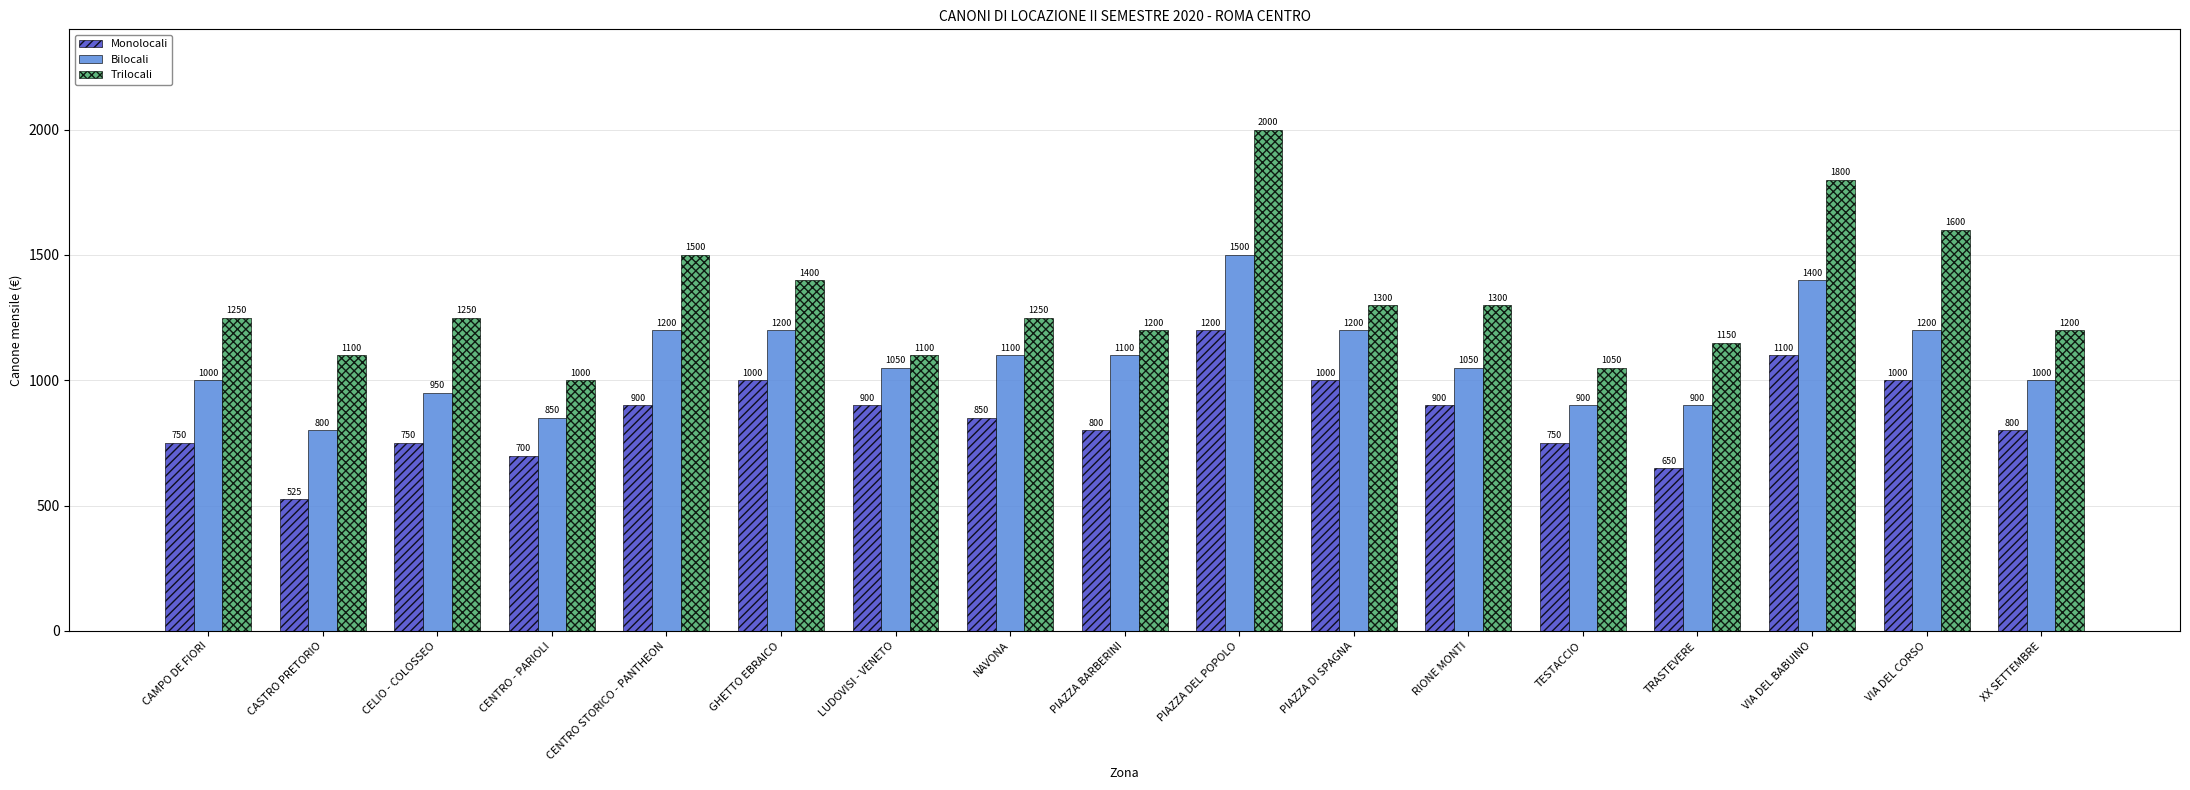

At how many categories does at least one series exceed 1567?

3